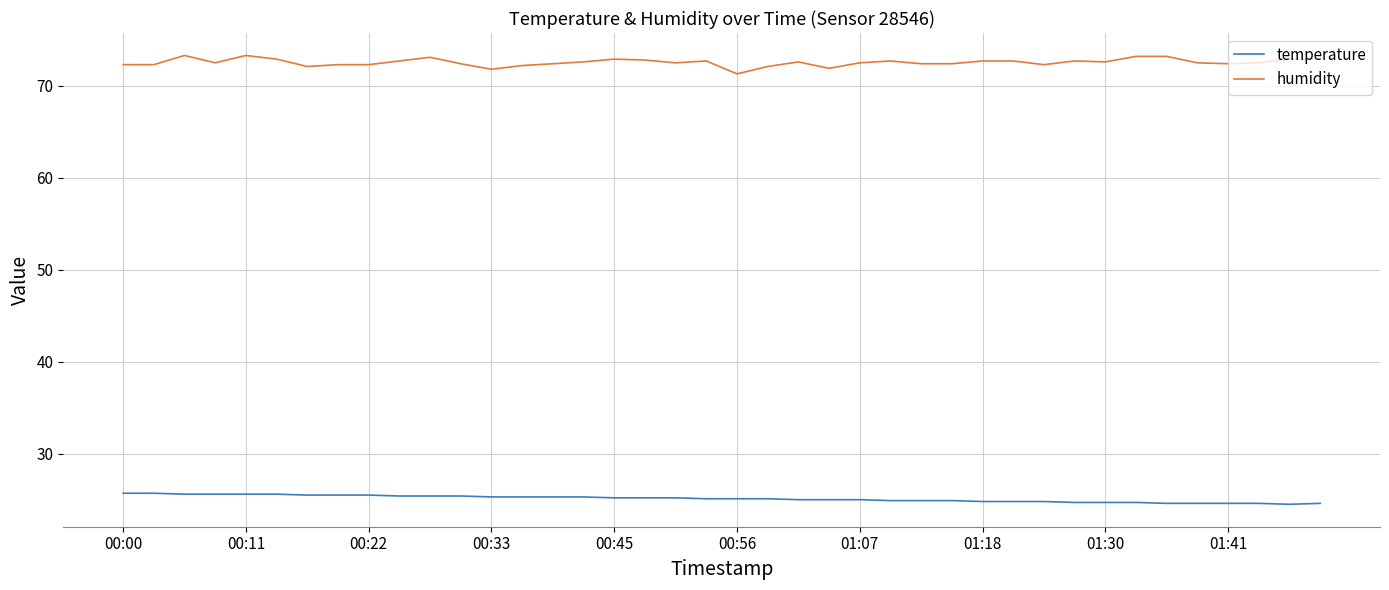

Rank the series by their average value, from highest to lowest.

humidity, temperature